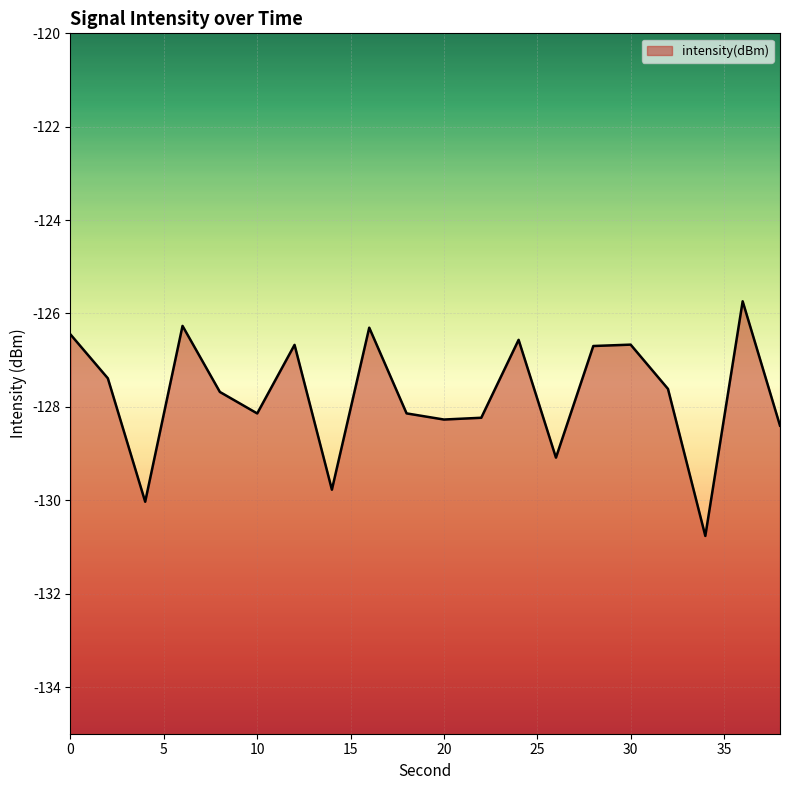

Reading left to right, what are all the values shown in this chart?

0=-126.4	2=-127.4	4=-130.0	6=-126.3	8=-127.7	10=-128.1	12=-126.7	14=-129.8	16=-126.3	18=-128.1	20=-128.3	22=-128.2	24=-126.6	26=-129.1	28=-126.7	30=-126.7	32=-127.6	34=-130.8	36=-125.7	38=-128.4